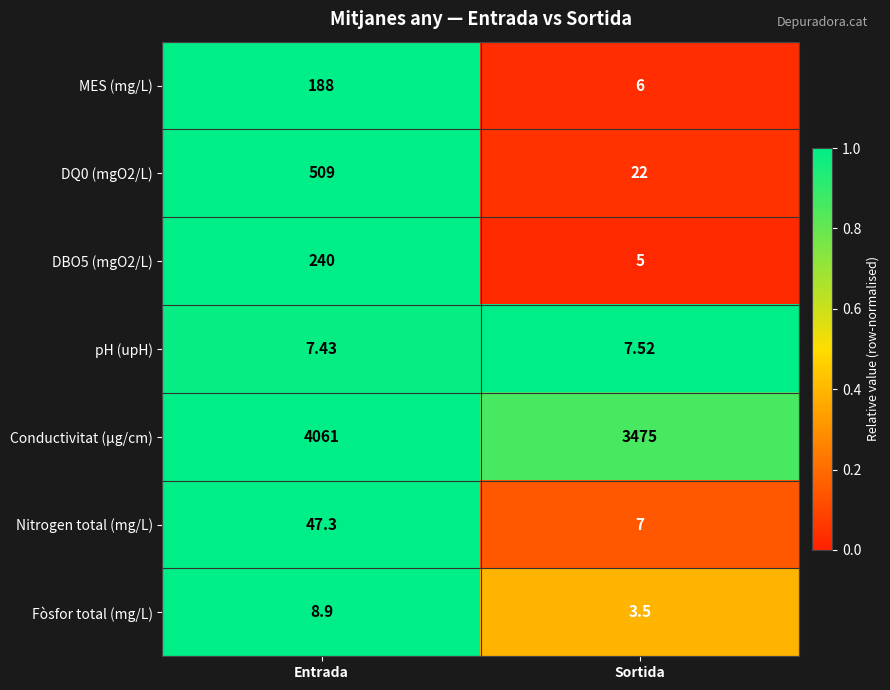

Between Entrada and Sortida, which series saw the biggest shift?

Conductivitat (µg/cm)